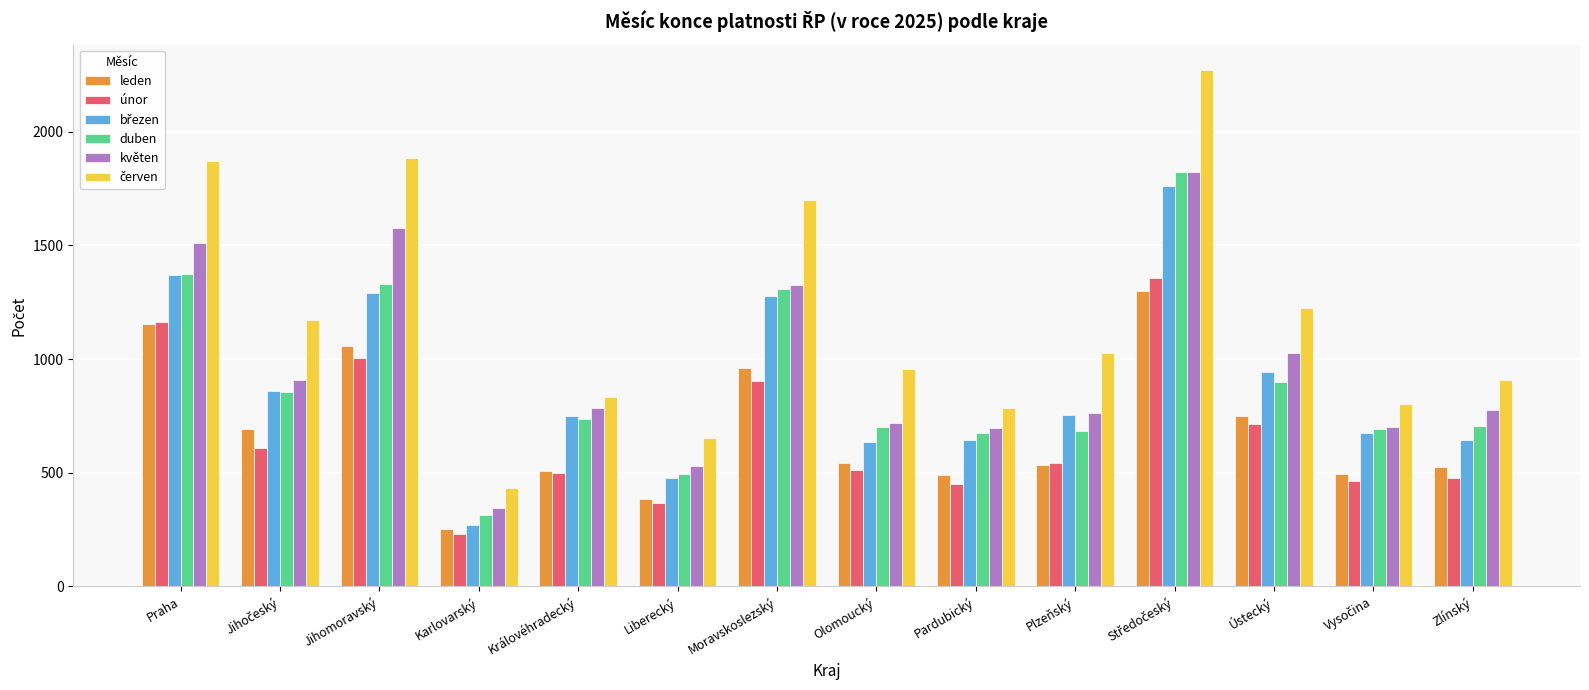

What is the total value across all series at Karlovarský?

1846